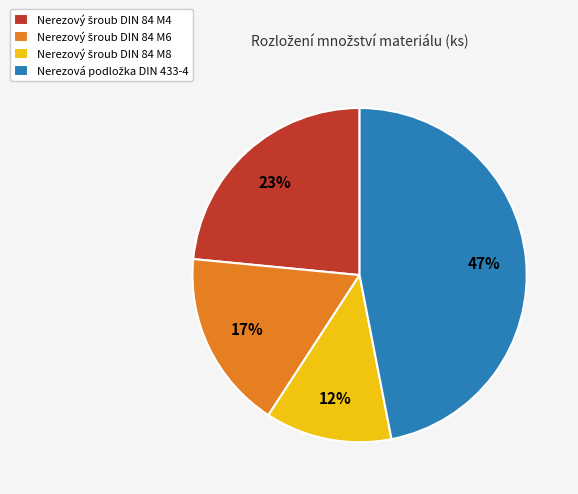

Does any single category account for the majority?

No